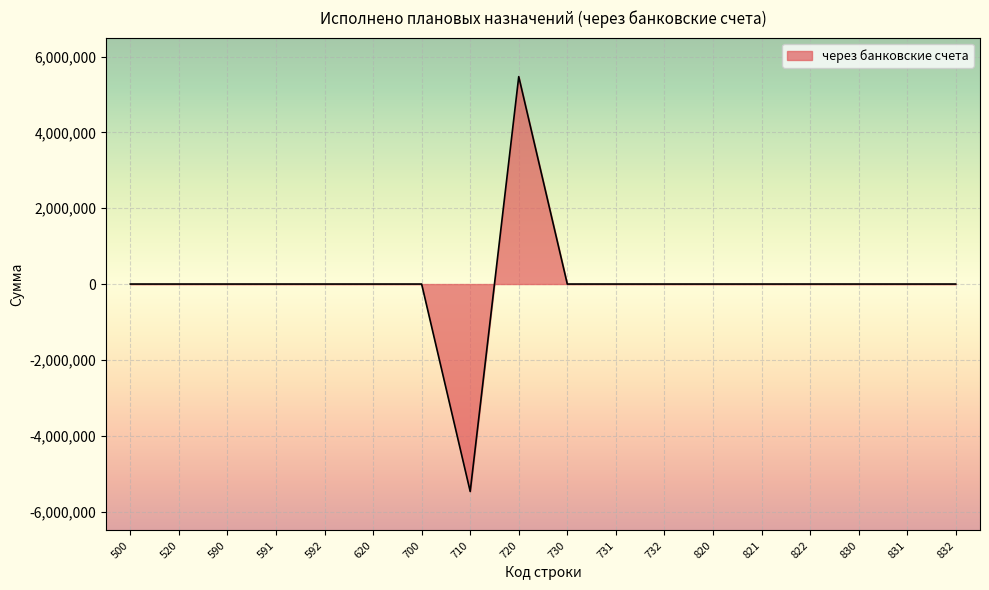

What is the difference between the values at 710 and 620?

5470713.3